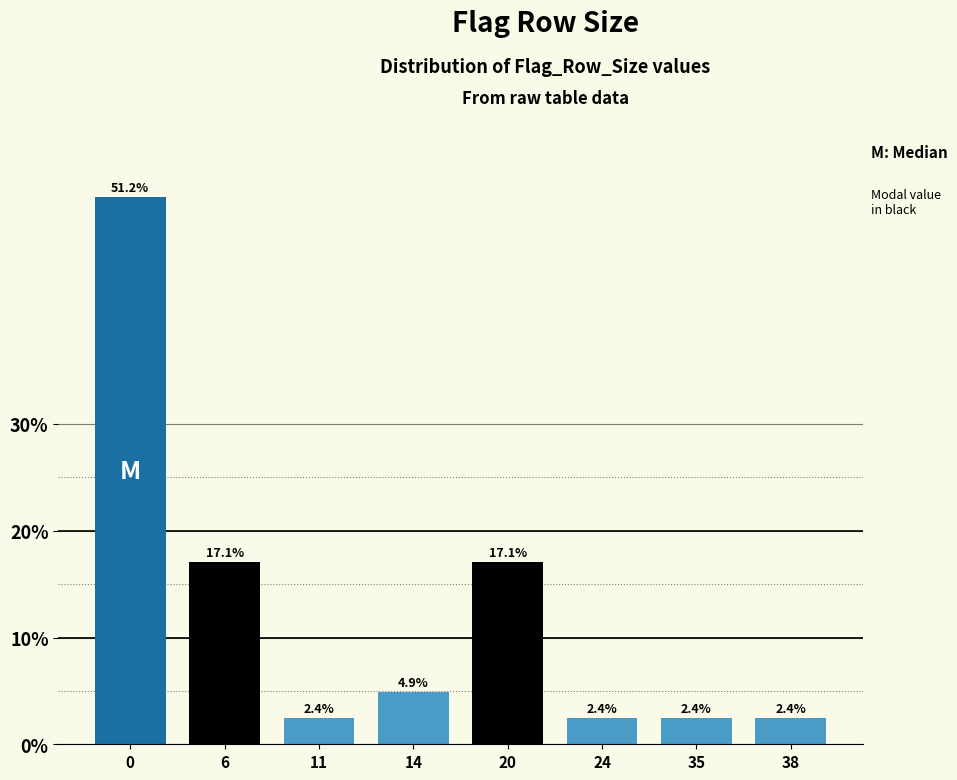

Reading left to right, extract all data points from this chart.

51.2	17.1	2.4	4.9	17.1	2.4	2.4	2.4